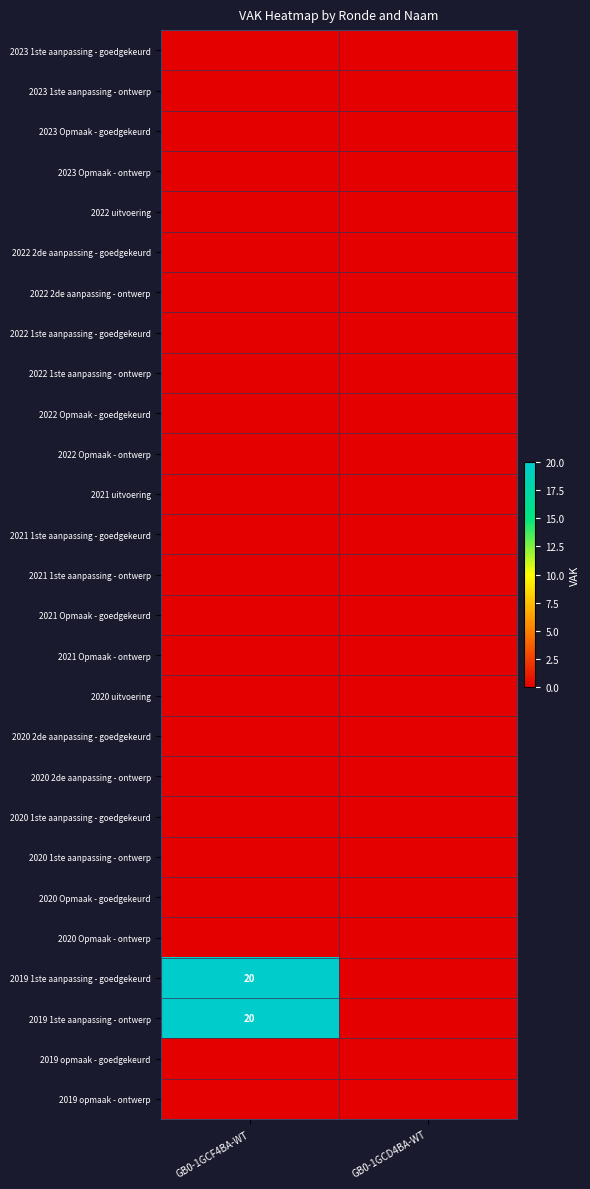

What is the spread (max minus min) of values at GB0-1GCF4BA-WT?

20